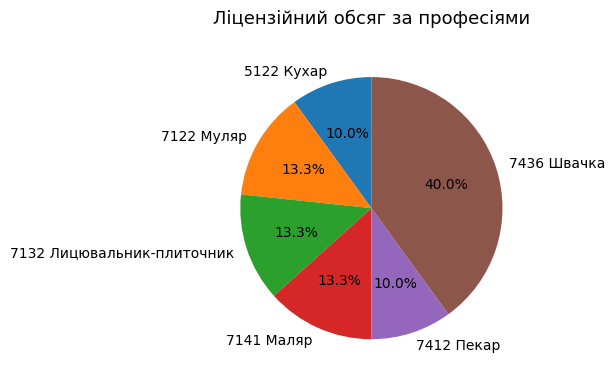

To the nearest percent, what is the average slice percentage?

17%